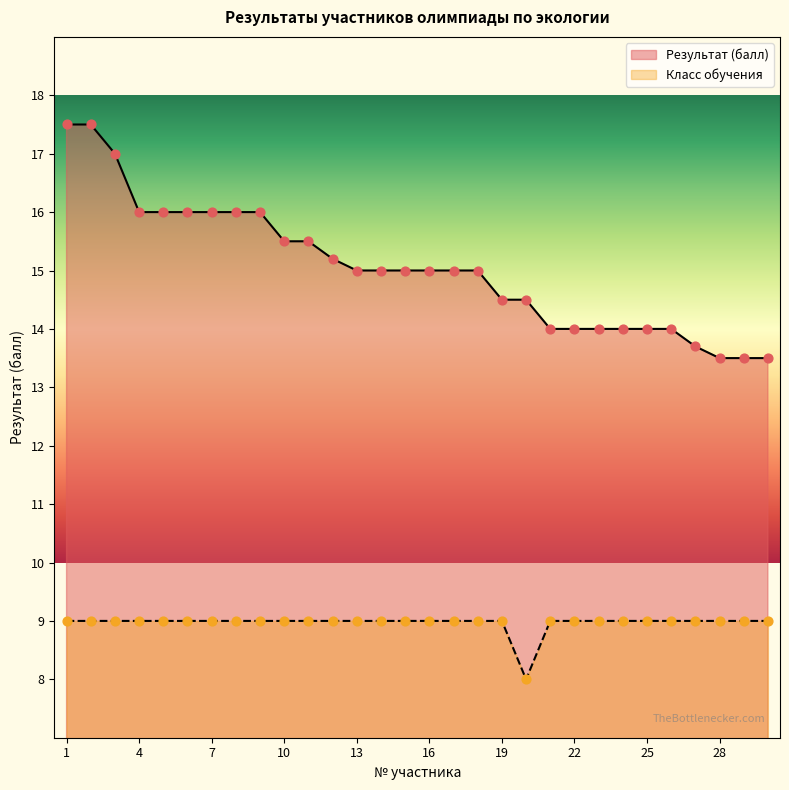

Which series has the largest Y range (max minus min)?

Результат (балл)